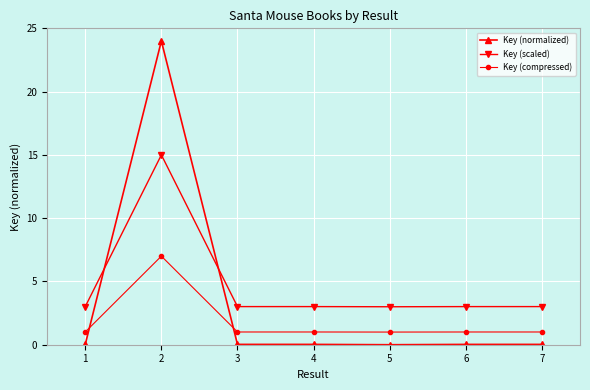

Count the number of data series in this chart.

3